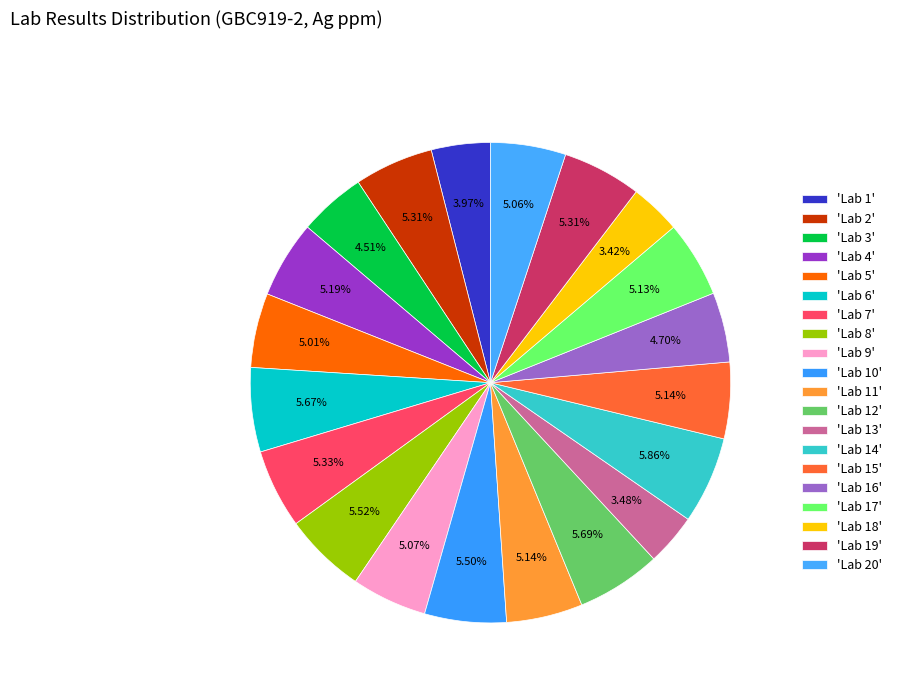

Count the number of slices in the pie.

20